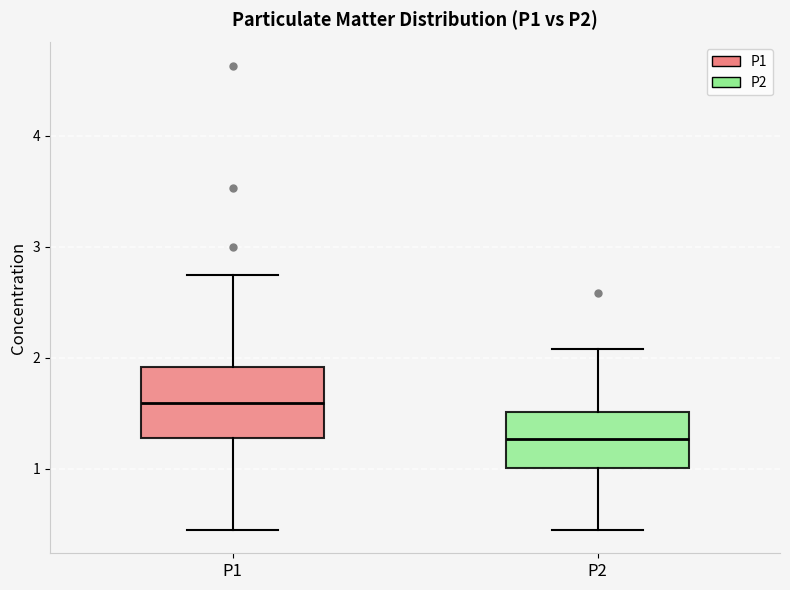

Reading left to right, transcribe this box plot: for each box, give where its median line is, the range the box spans, and where its two whiskers end, as read against the y-axis. The values are not printed on the chart, so give them approximately, as read against the axis.

P1: median 1.6, box 1.3 to 1.9, whiskers 0.5 to 2.8
P2: median 1.3, box 1.0 to 1.5, whiskers 0.5 to 2.1